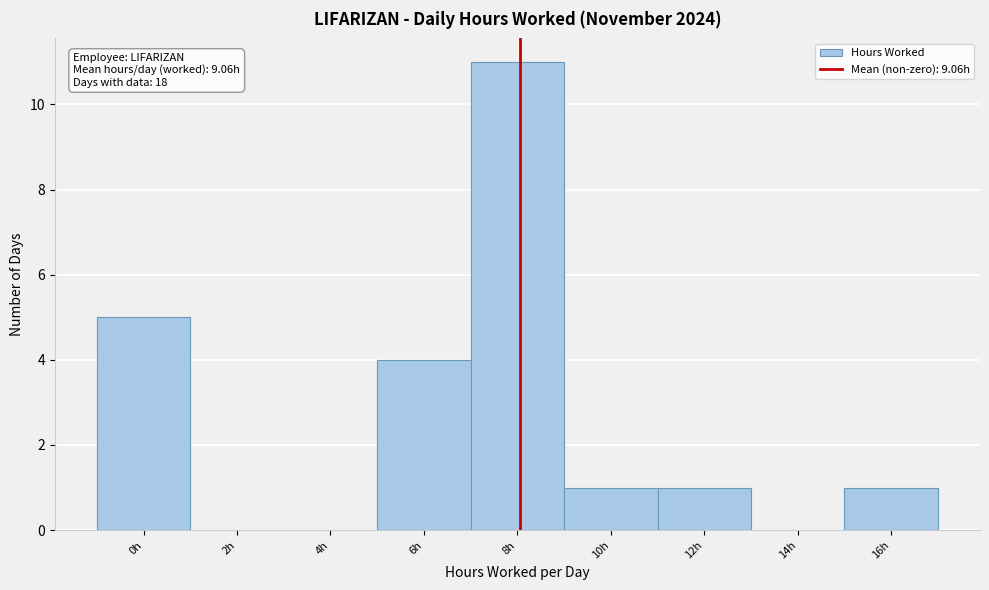

Reading left to right, extract all data points from this chart.

0h=5	2h=0	4h=0	6h=4	8h=11	10h=1	12h=1	14h=0	16h=1